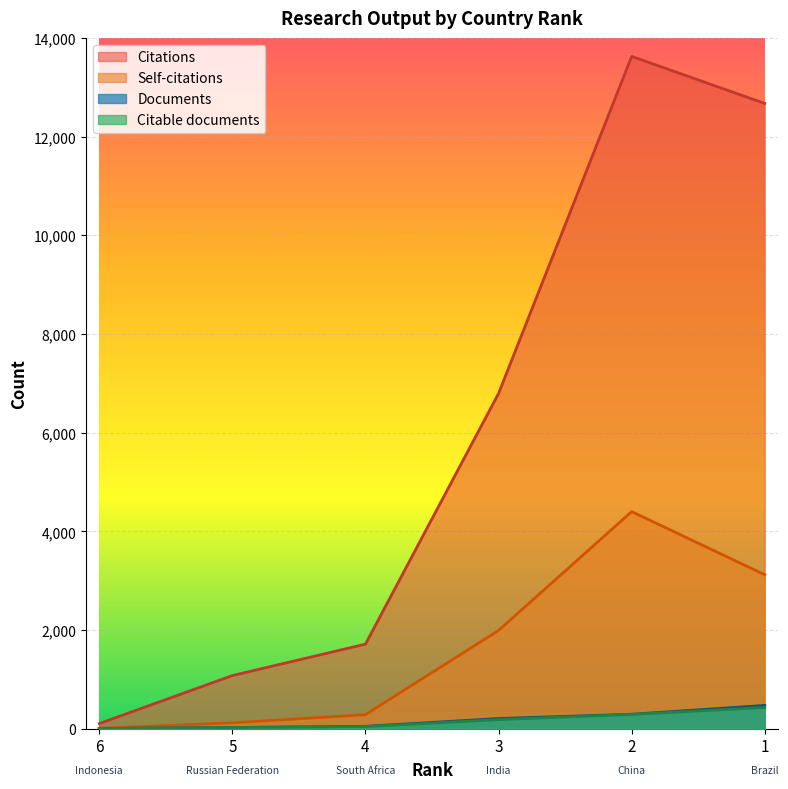

What is the value of the Self-citations point at the 3rd from the left?

285